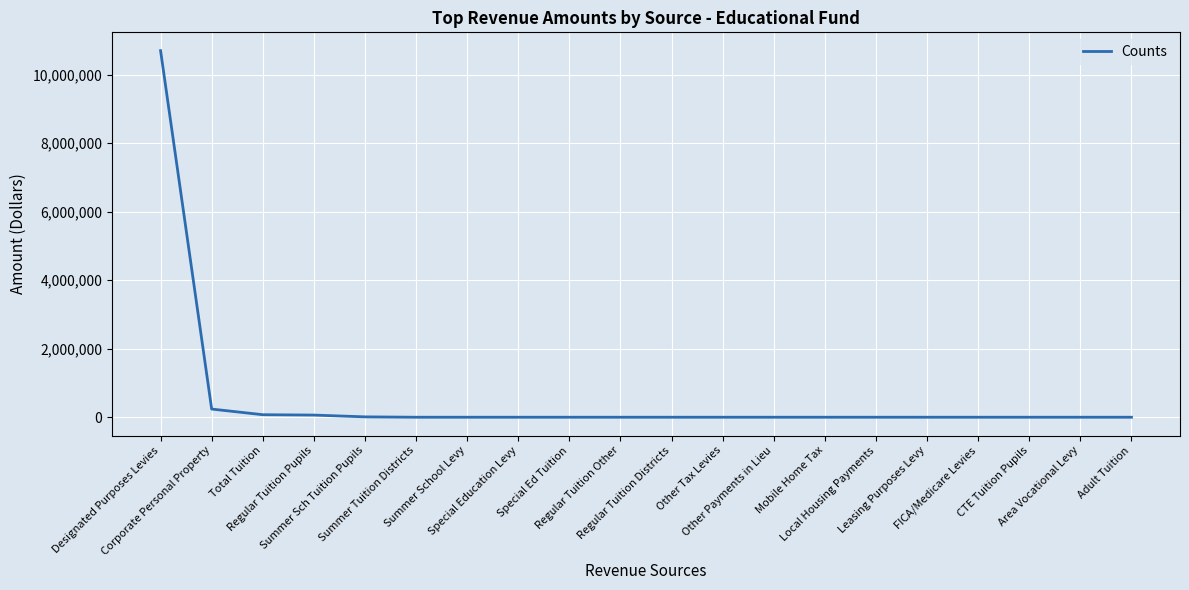

What is the difference between the maximum and minimum values?

10699028